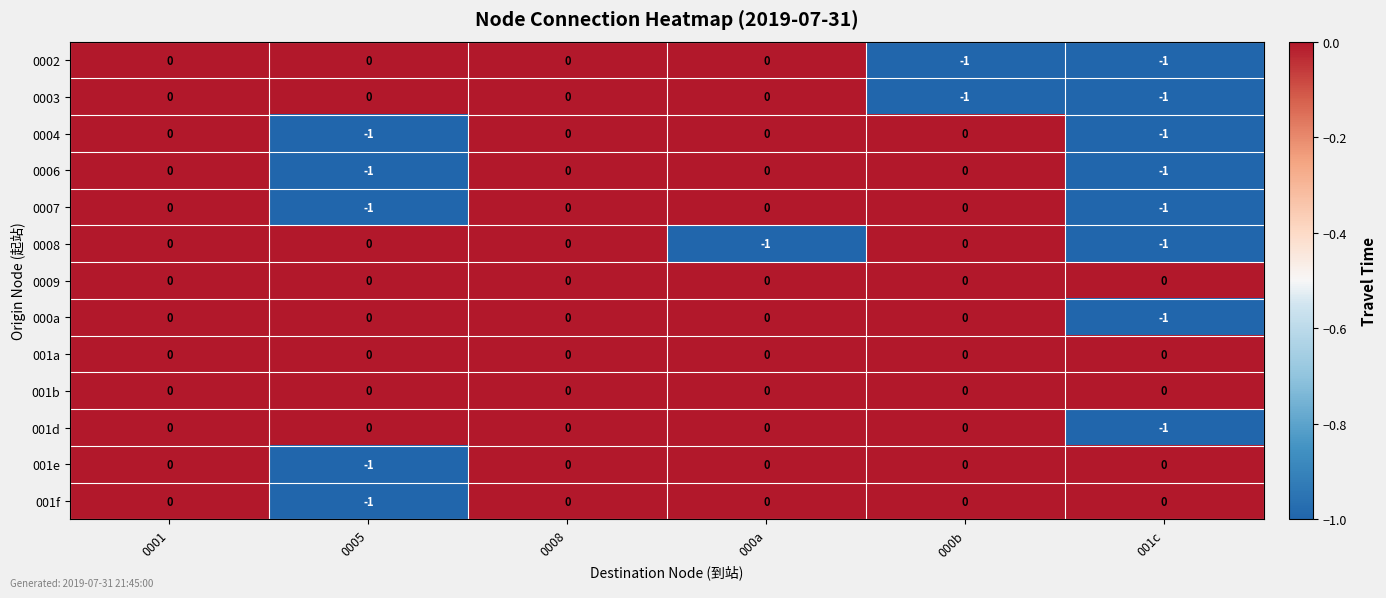

Is the value of 0007 at 0005 greater than the value of 001b at 0005?

No